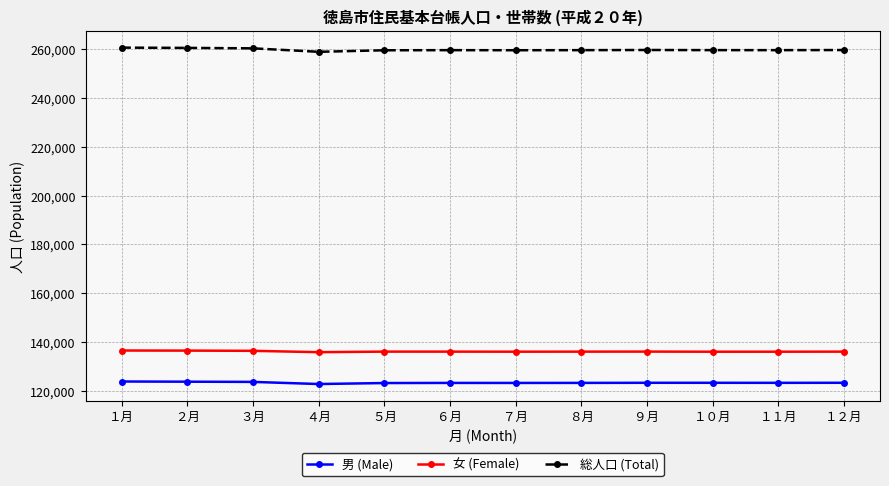

What is the approximate value of 総人口 (Total) at ４月, to the nearest 100?

258800